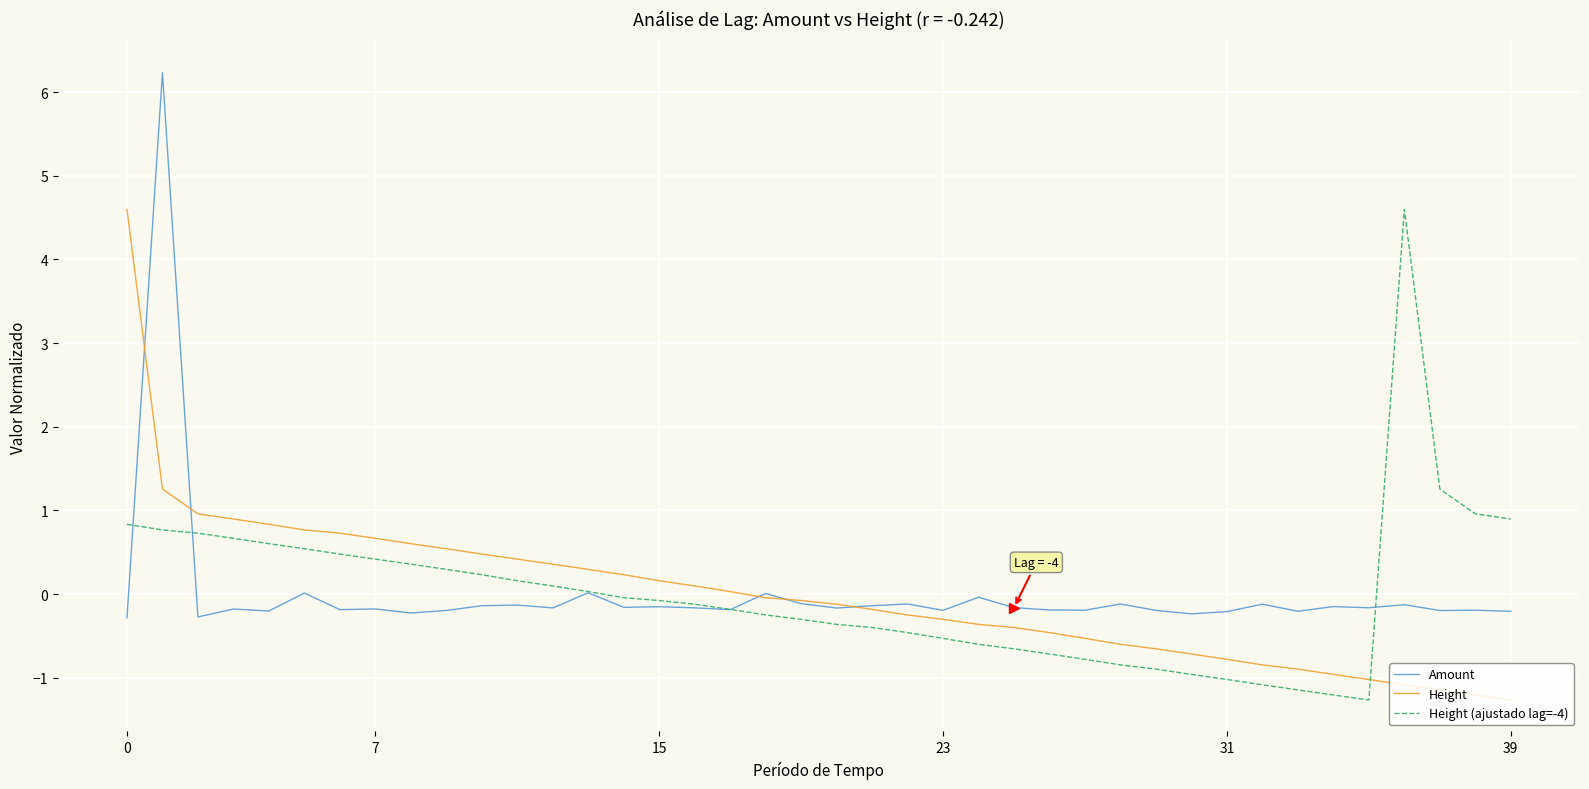

What is the lowest value of the Height series?

-1.3